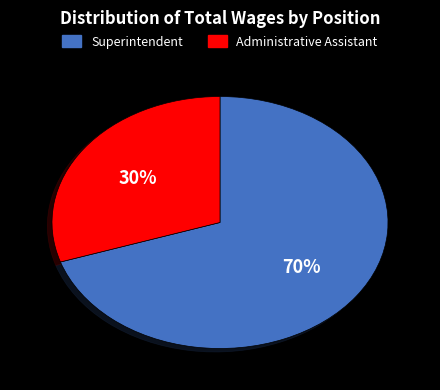

Is the sum of Administrative Assistant and Superintendent greater than half?

Yes